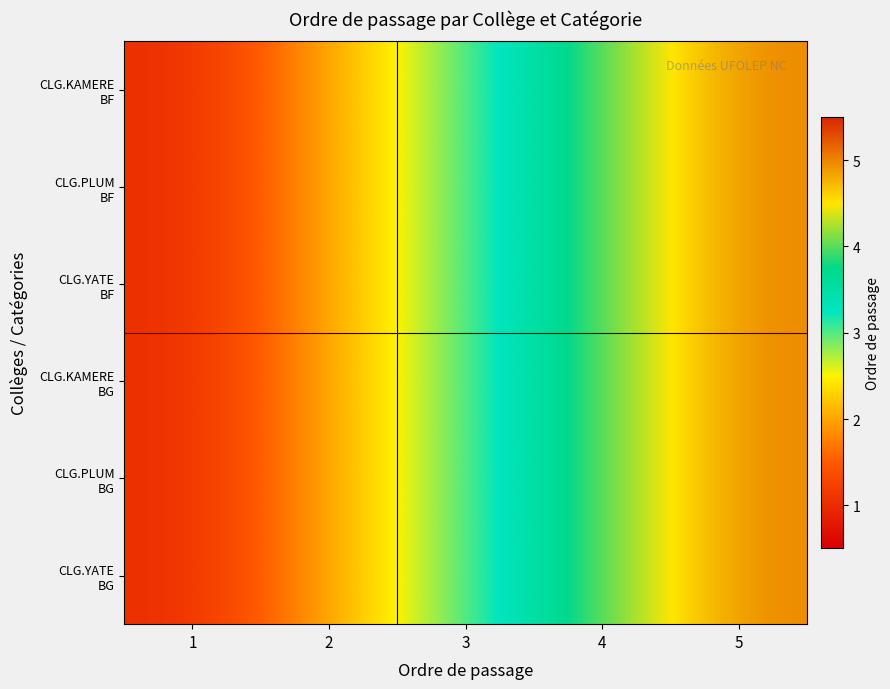

Which series has the largest range (max minus min)?

CLG.KAMERE BF